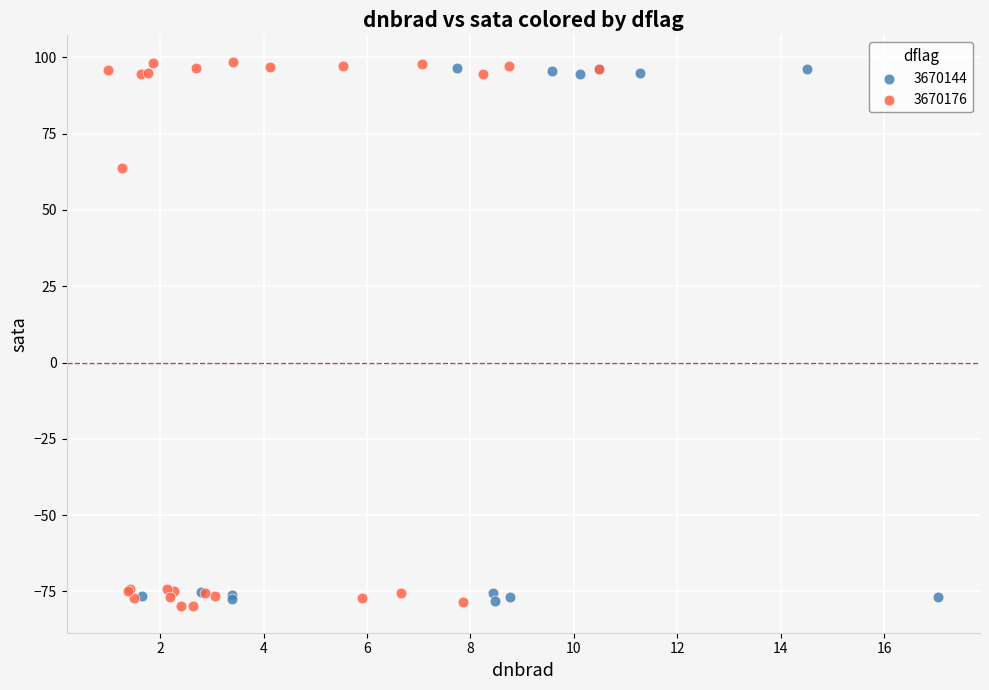

Which series has the widest spread of Y values?

3670176